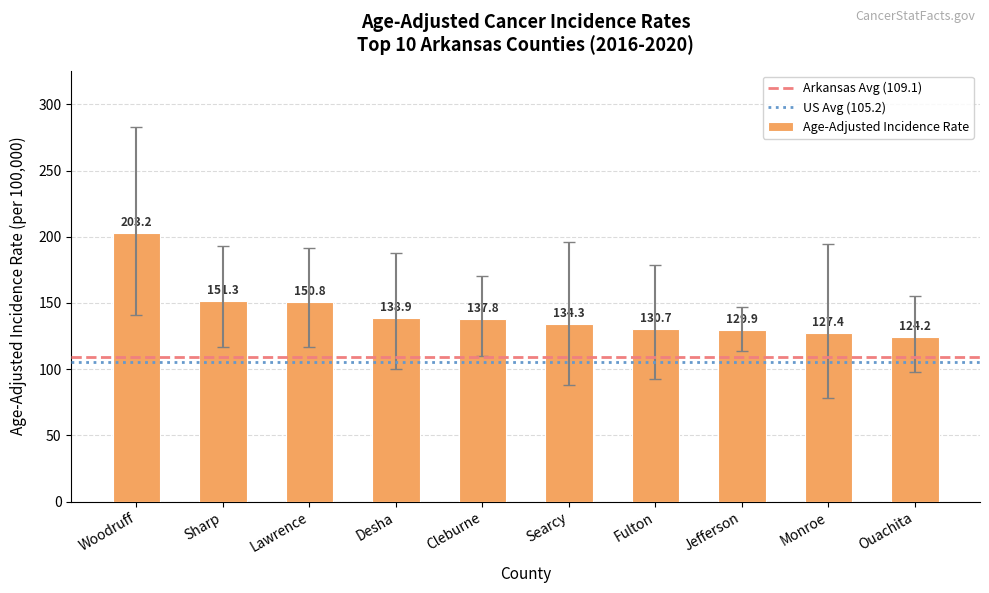

Count the number of categories in the chart.

10